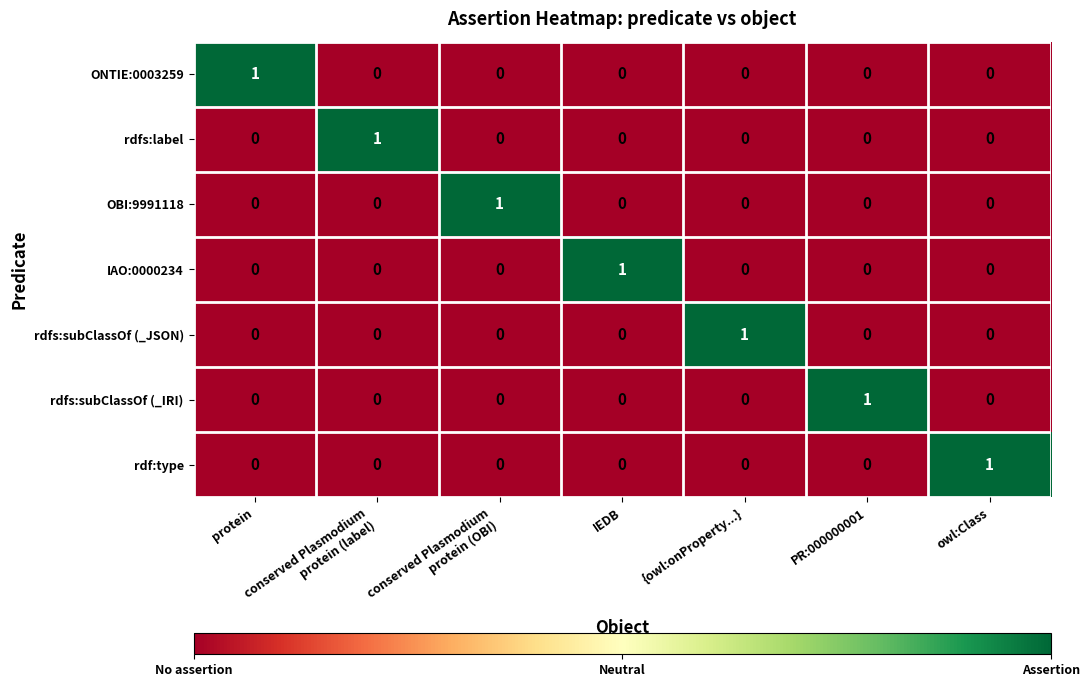

Count the IAO:0000234 values in the range 0 to 1.

7